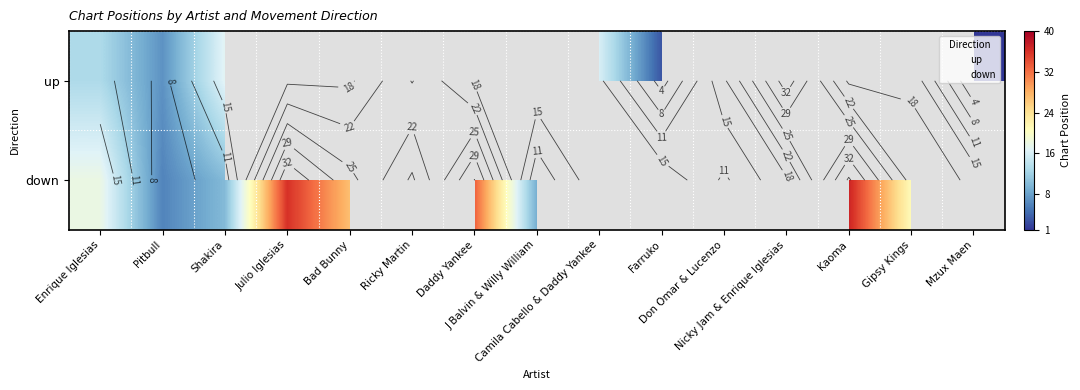

How many values in down are above zero?

10